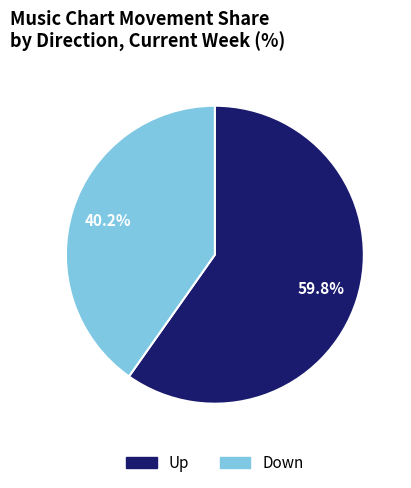

Does any single category account for the majority?

Yes